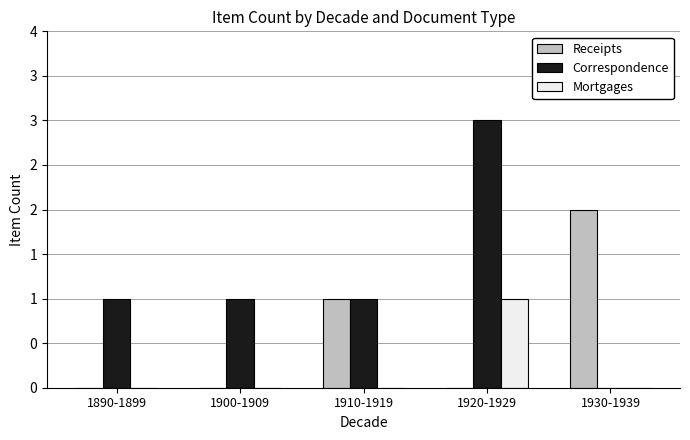

Which category has the lowest value in the Receipts series?

1890-1899